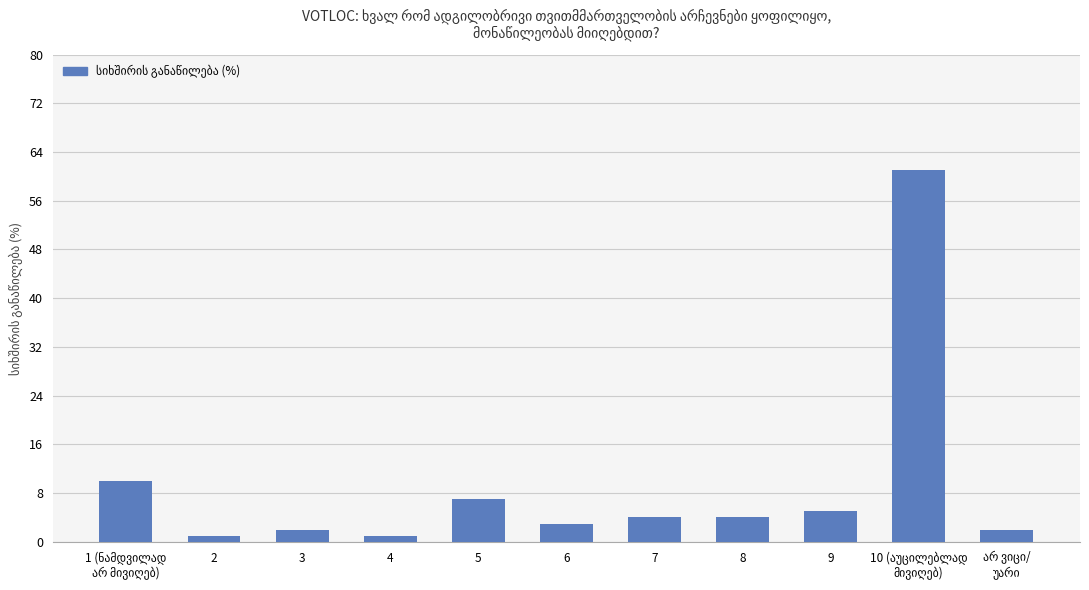

True or false: the data shows 4 at 8.

True